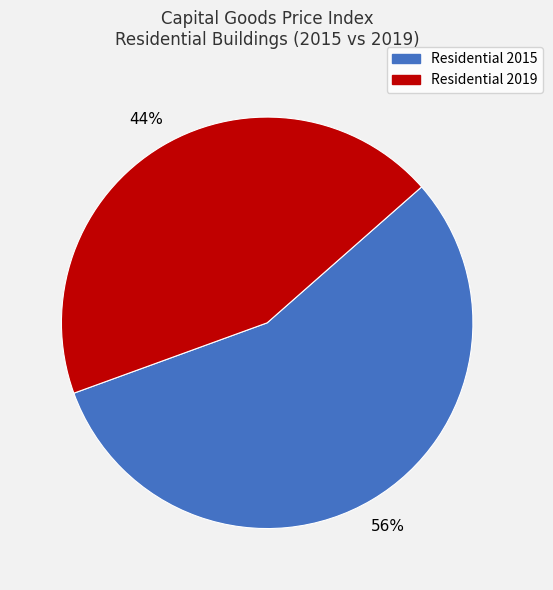

Is there any slice that represents more than half of the pie?

Yes